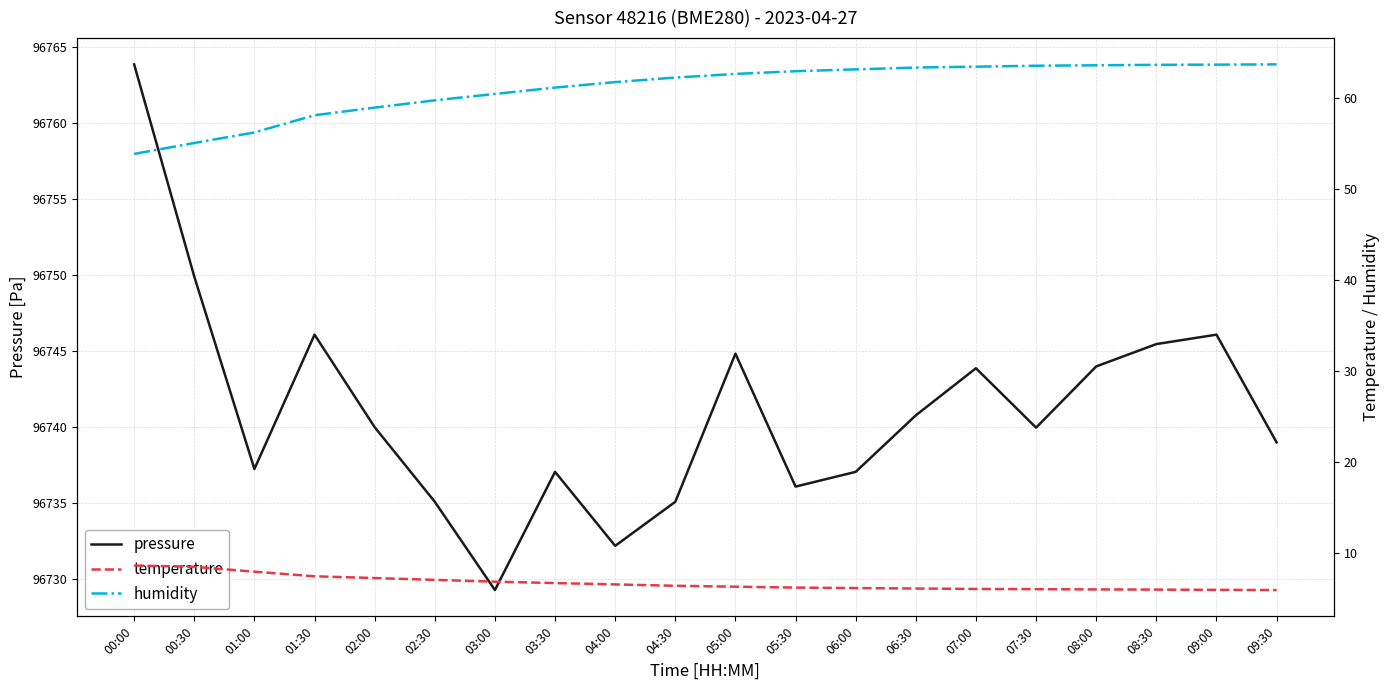

True or false: temperature and humidity intersect in this chart.

False